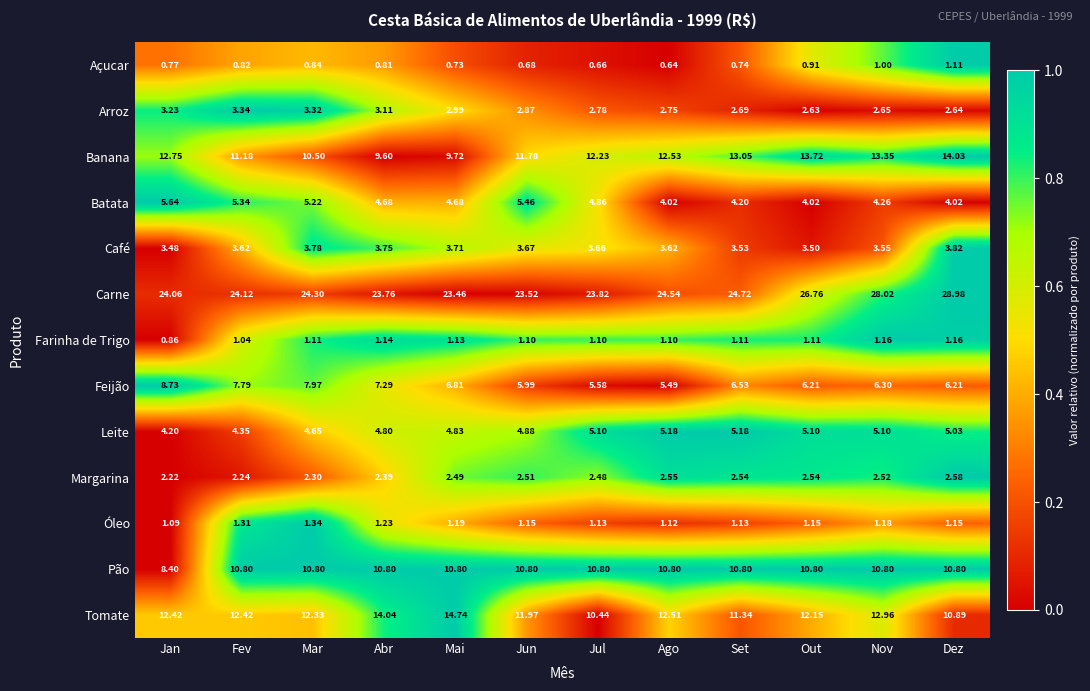

List the series in order of their peak value, lowest first.

Açucar, Farinha de Trigo, Óleo, Margarina, Arroz, Café, Leite, Batata, Feijão, Pão, Banana, Tomate, Carne